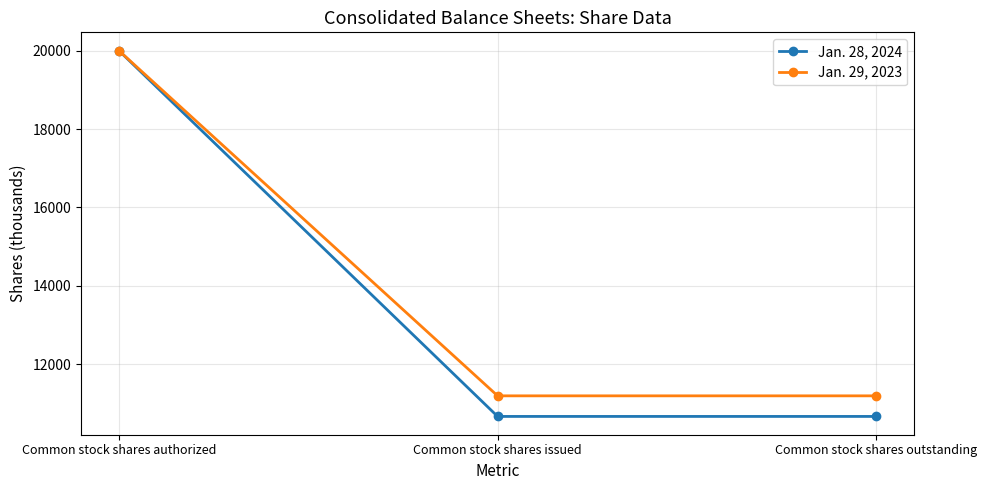

What is the spread (max minus min) of values at Common stock shares outstanding?

525